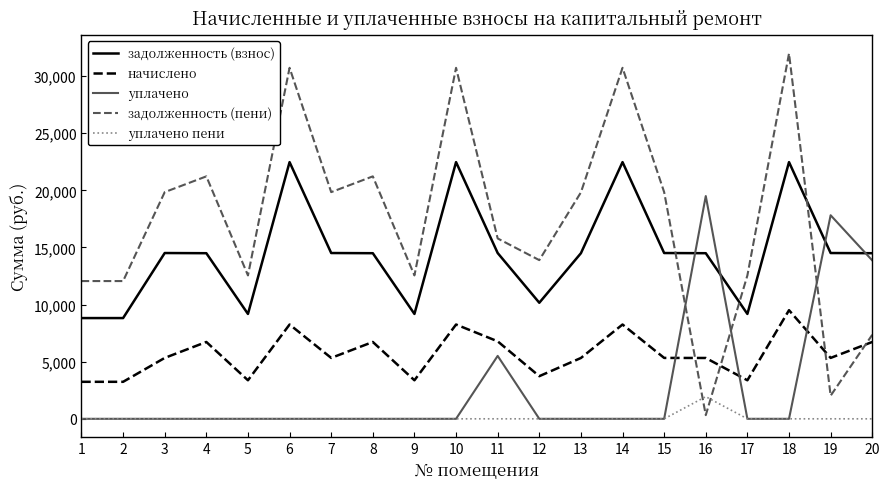

What is the lowest value of the начислено series?

3240.0